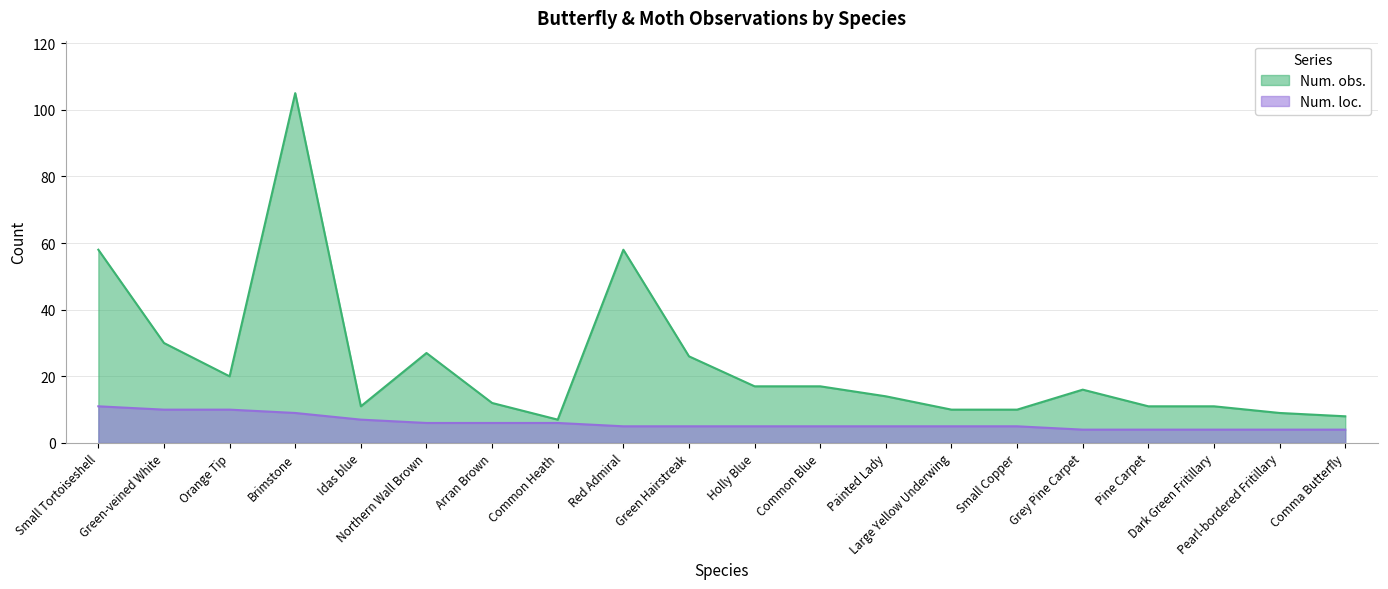

Reading left to right, what are all the values shown in this chart?

Num. obs.: 58	30	20	105	11	27	12	7	58	26	17	17	14	10	10	16	11	11	9	8
Num. loc.: 11	10	10	9	7	6	6	6	5	5	5	5	5	5	5	4	4	4	4	4